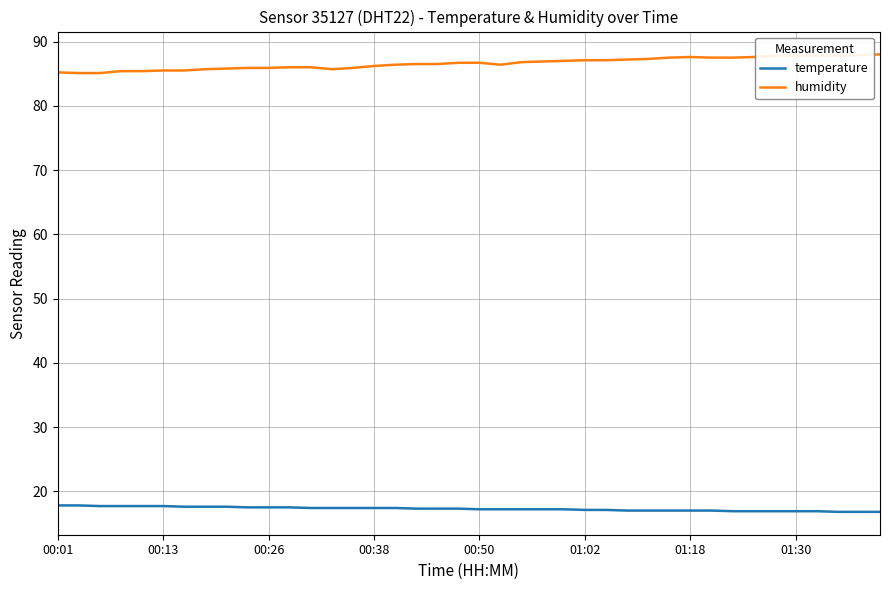

What are all the series names shown in the legend?

temperature, humidity